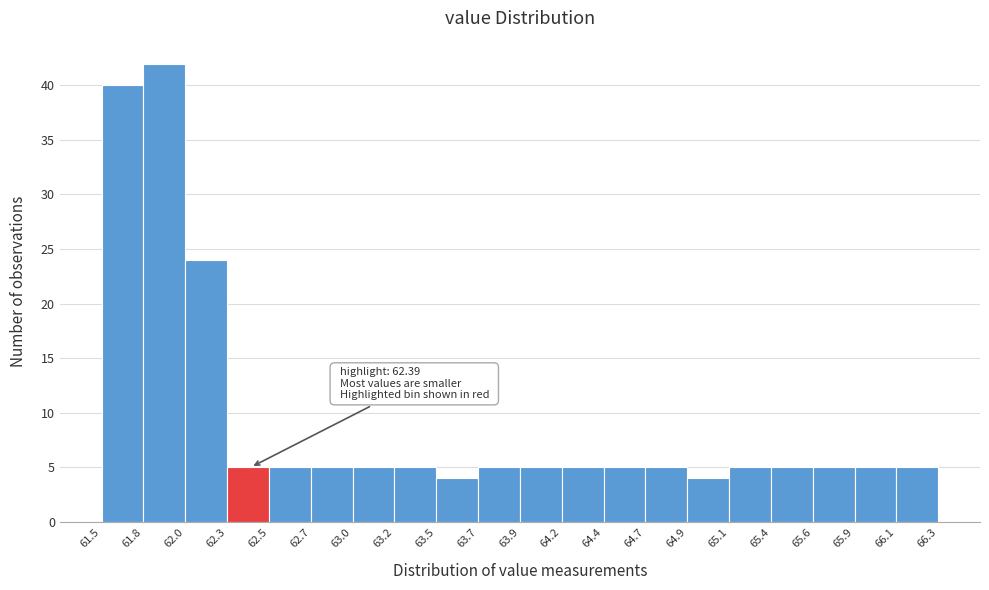

Which range on the x-axis has the tallest bar?

61.8 to 62.0